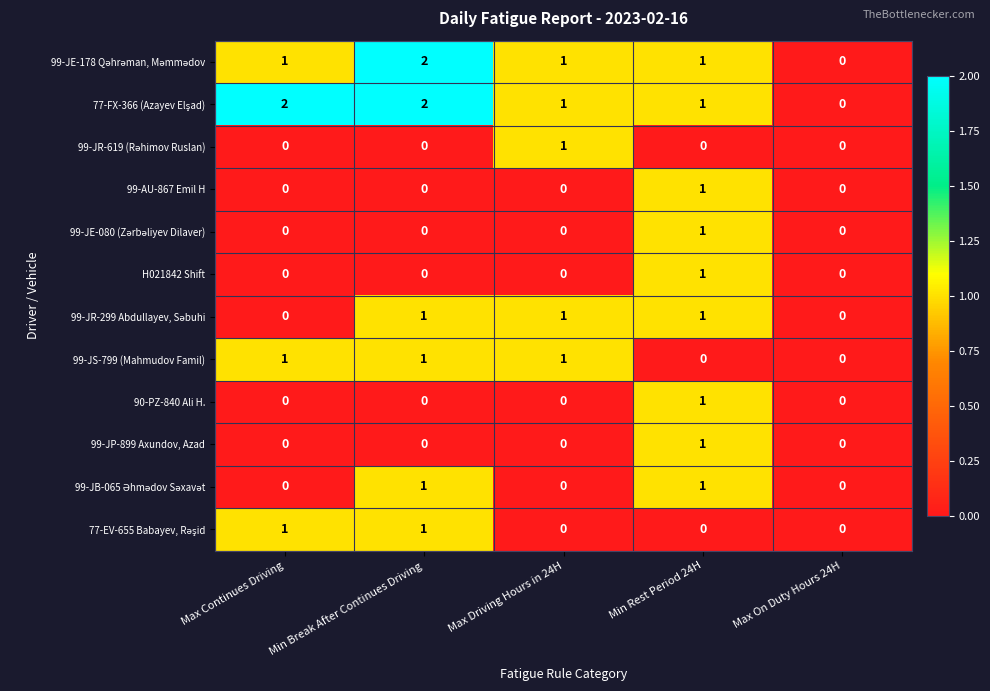

How many positive values does the H021842 Shift series have?

1